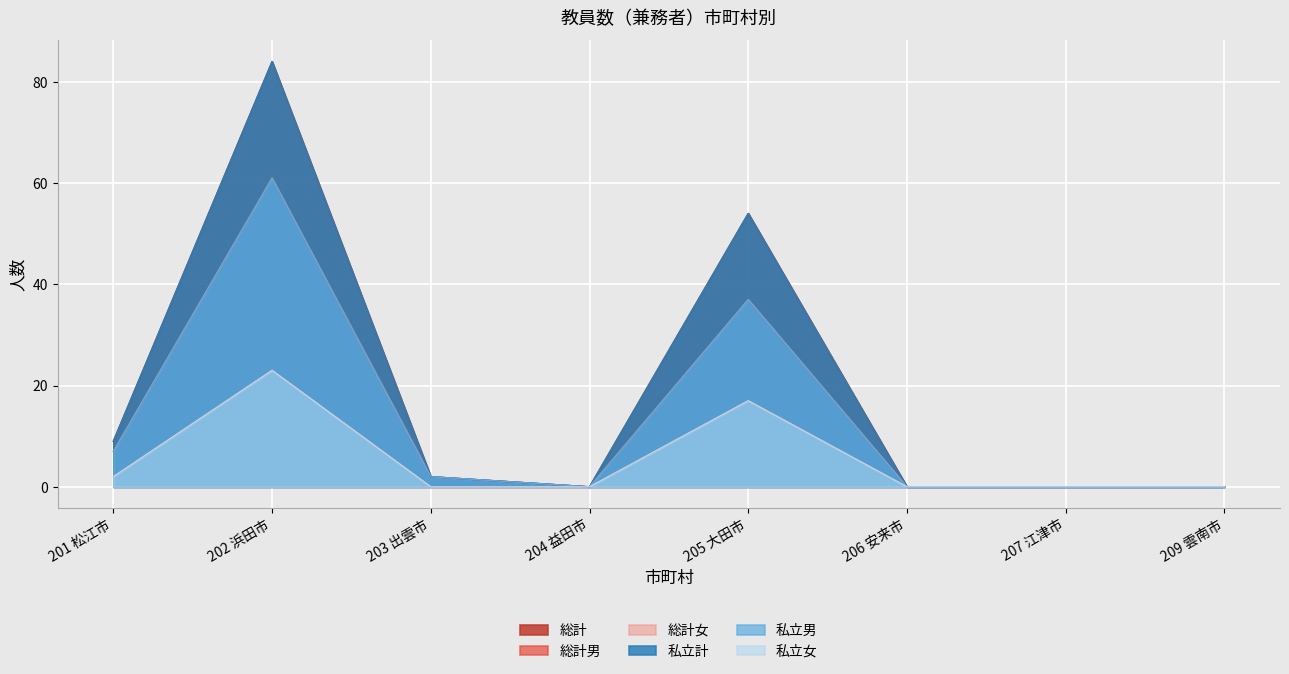

Rank the series at 201 松江市 from lowest to highest value.

私立女, 総計女, 私立男, 総計男, 私立計, 総計